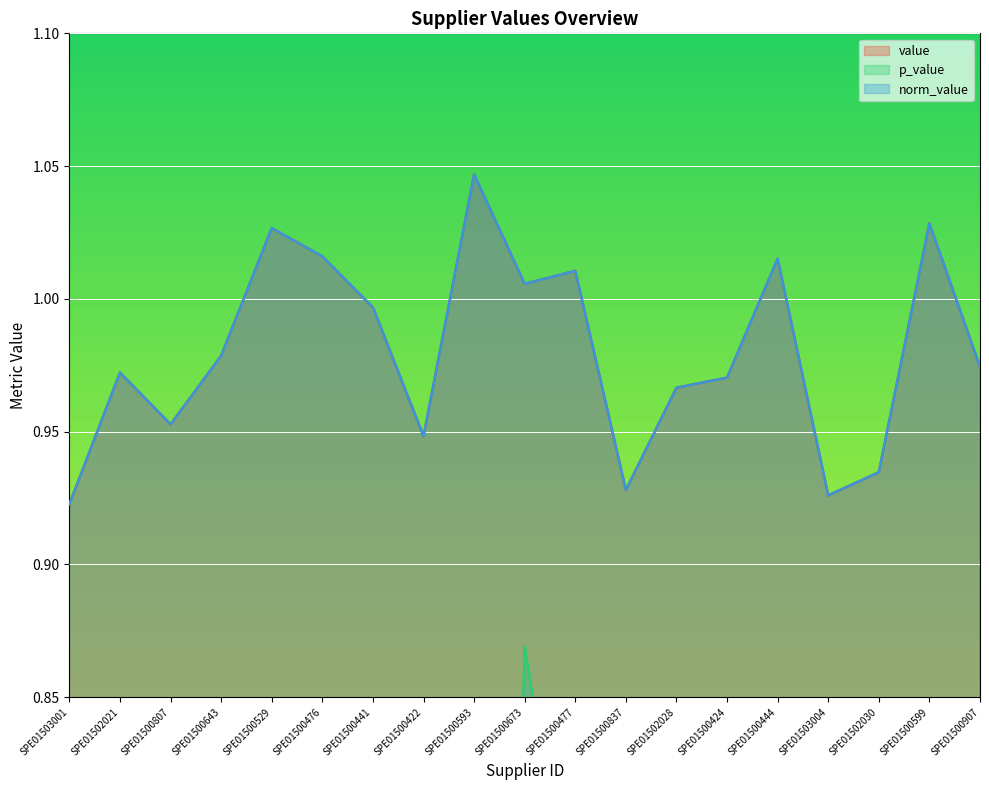

What is the maximum value shown in the chart?

1.0